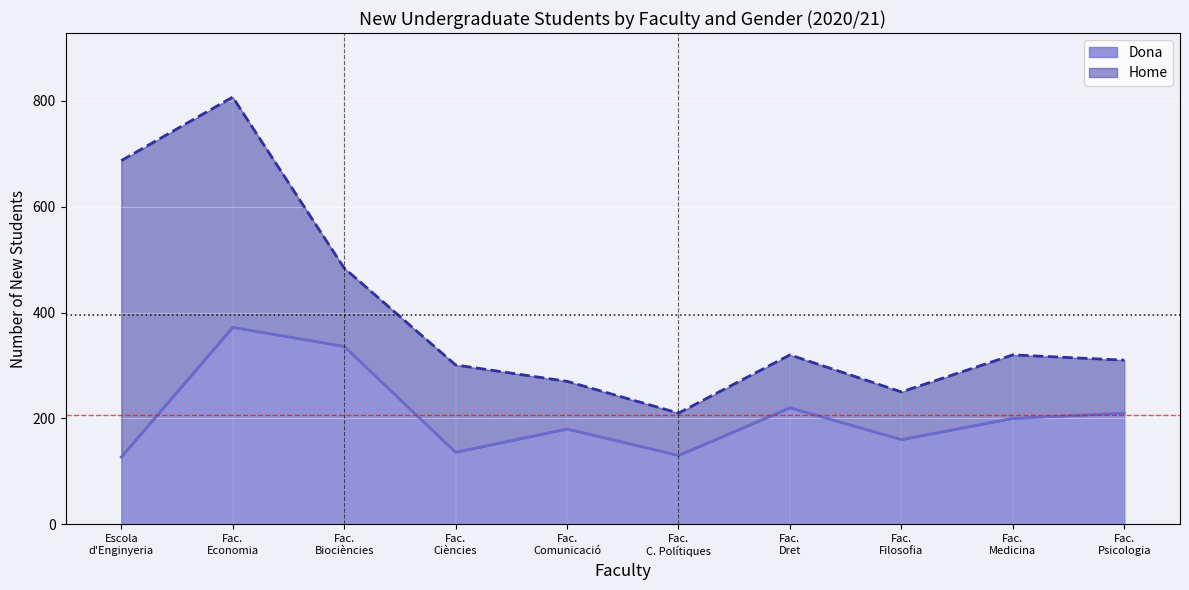

Which has a higher value, Fac. C. Polítiques or Fac. Biociències?

Fac. Biociències